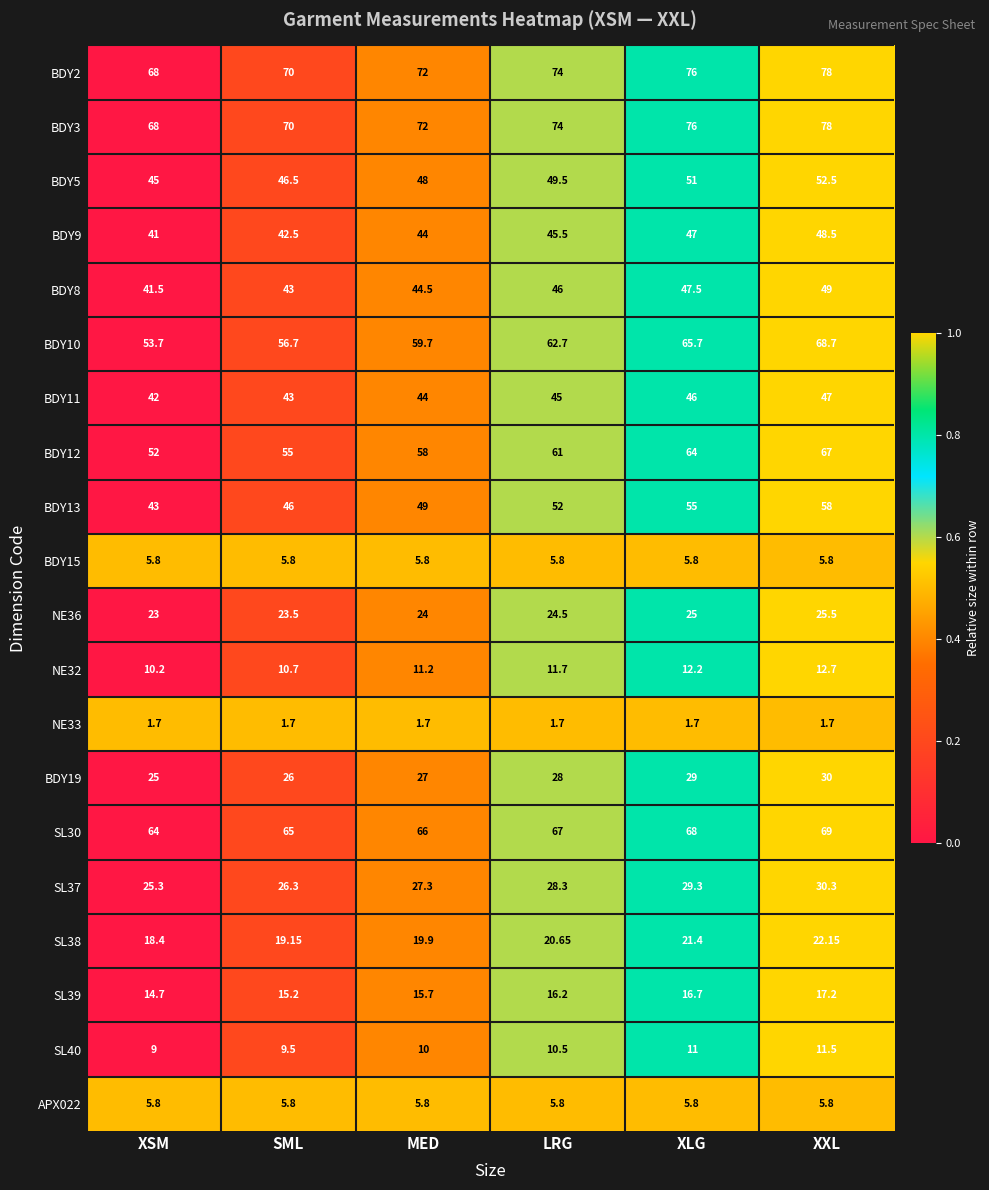

Count the number of data series in this chart.

20